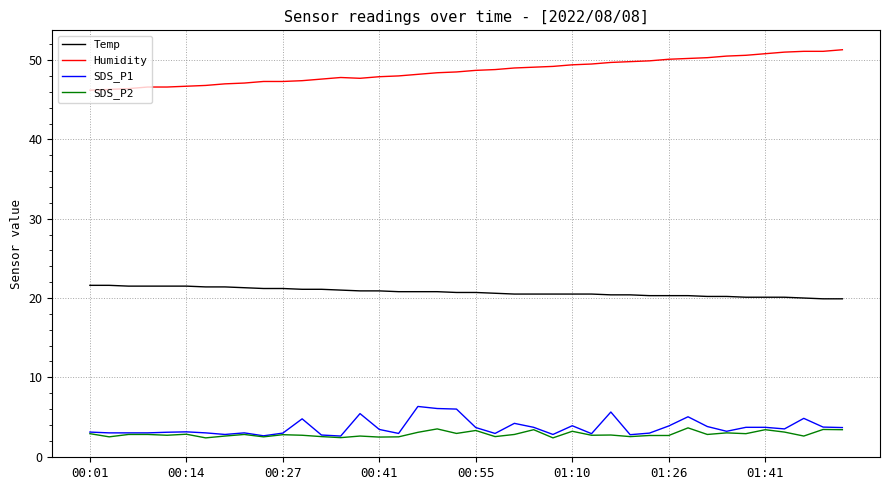

Which series has the largest total across all categories?

Humidity